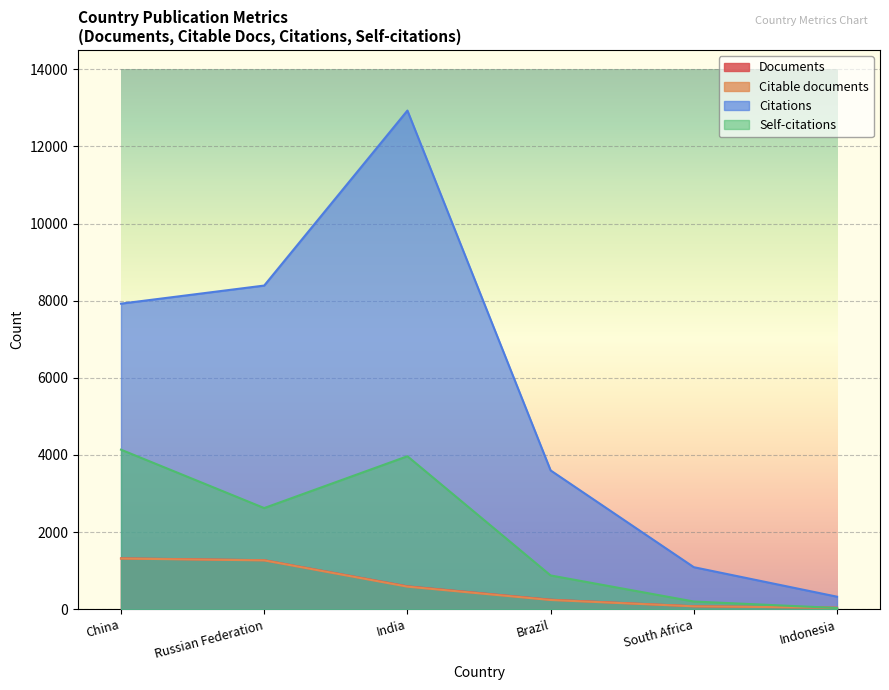

Is the value of Citable documents at India greater than the value of Citations at India?

No